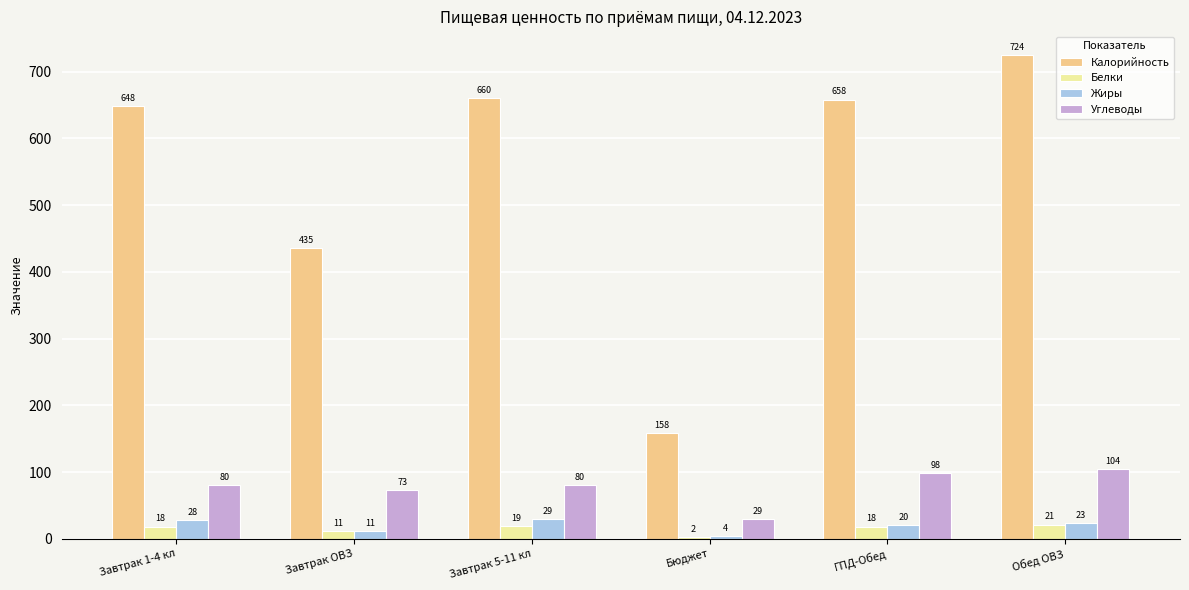

Is the value of Калорийность at Завтрак ОВЗ greater than the value of Углеводы at Бюджет?

Yes